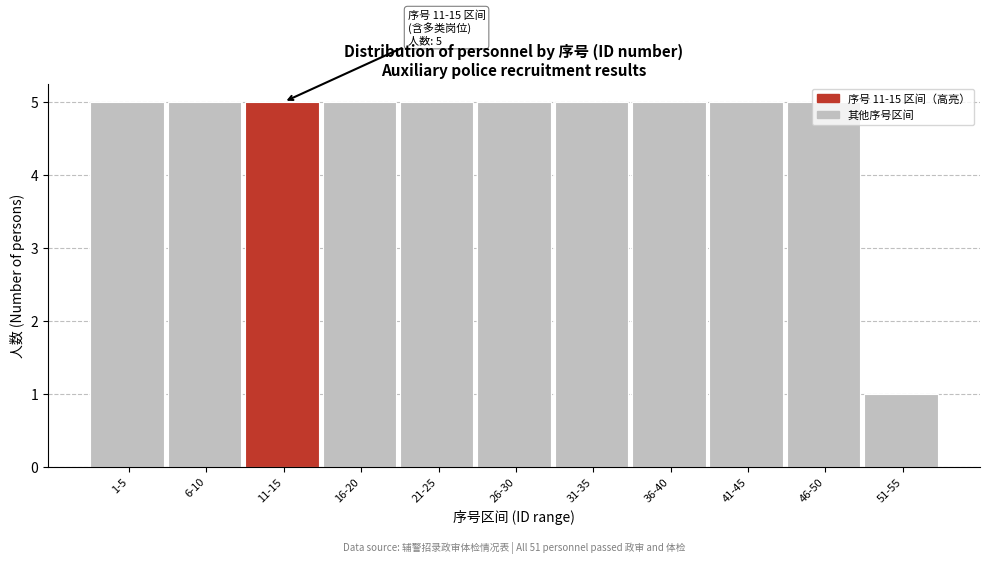

What is the ratio of the value at 6-10 to the value at 16-20?

1.0